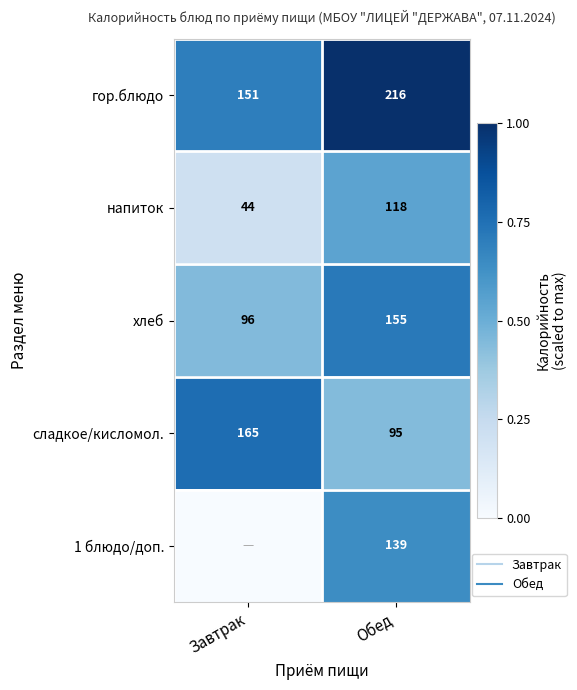

What is the sum of the хлеб values at Завтрак and Обед?

1.2